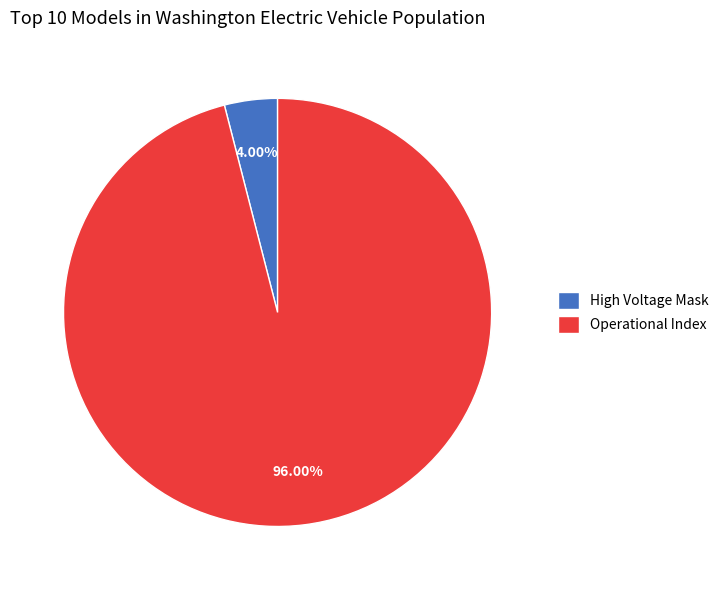

What is the ratio of the value at Operational Index to the value at High Voltage Mask?

24.0